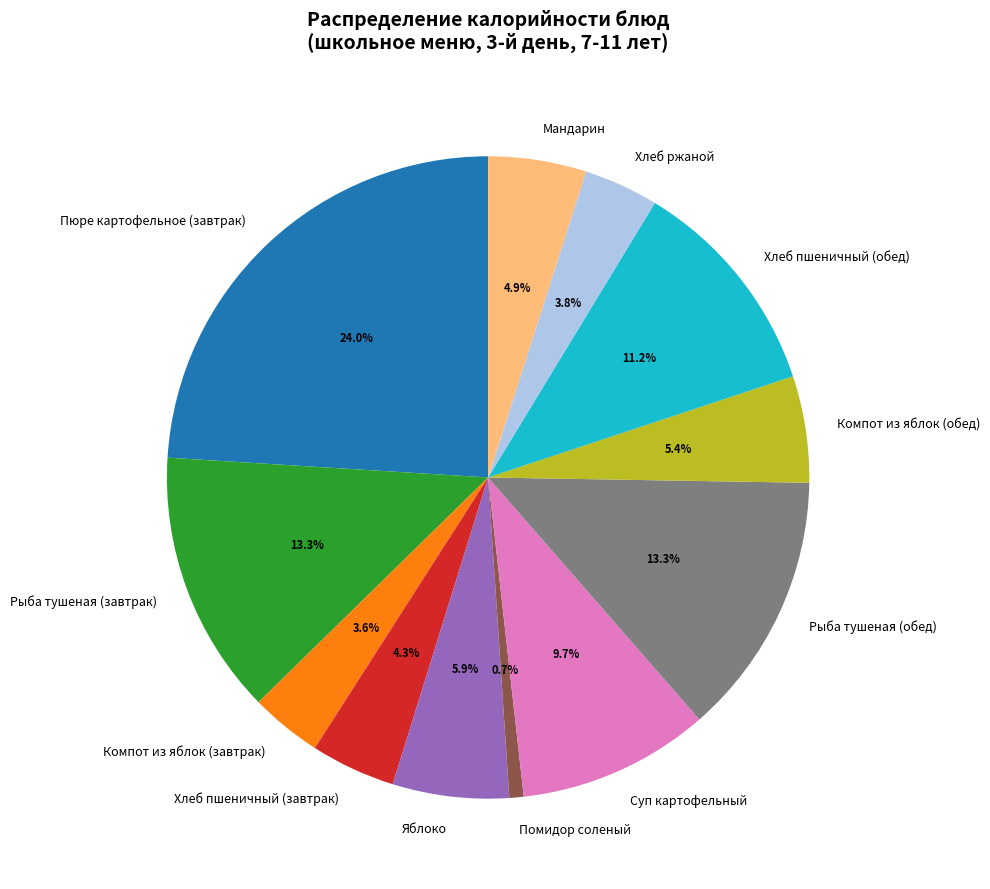

Which slice is the smallest?

Помидор соленый